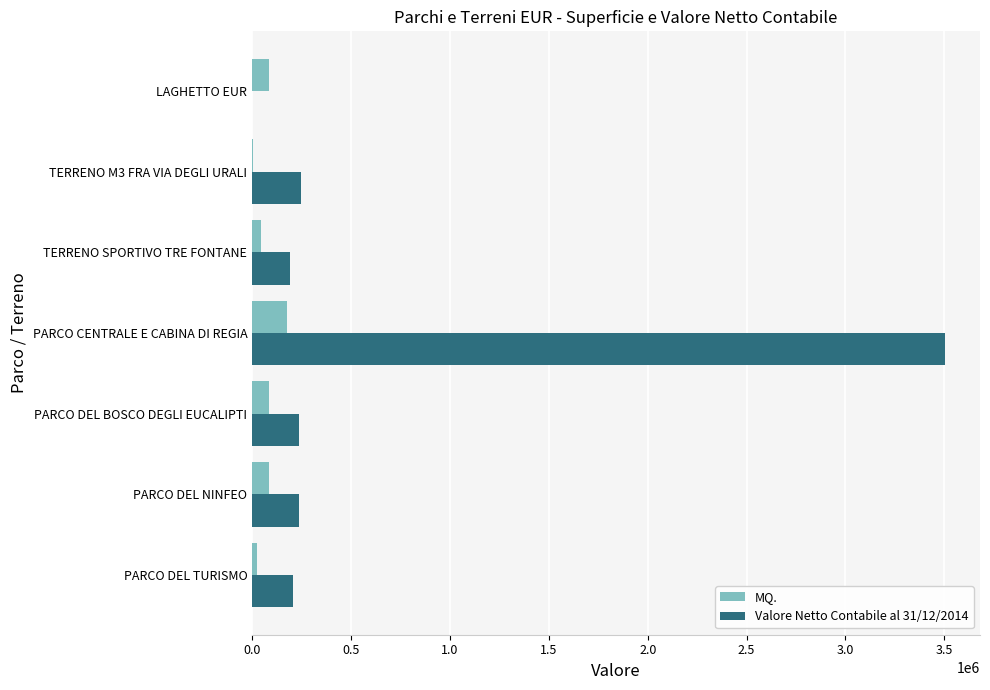

Which series has the largest total across all categories?

Valore Netto Contabile al 31/12/2014